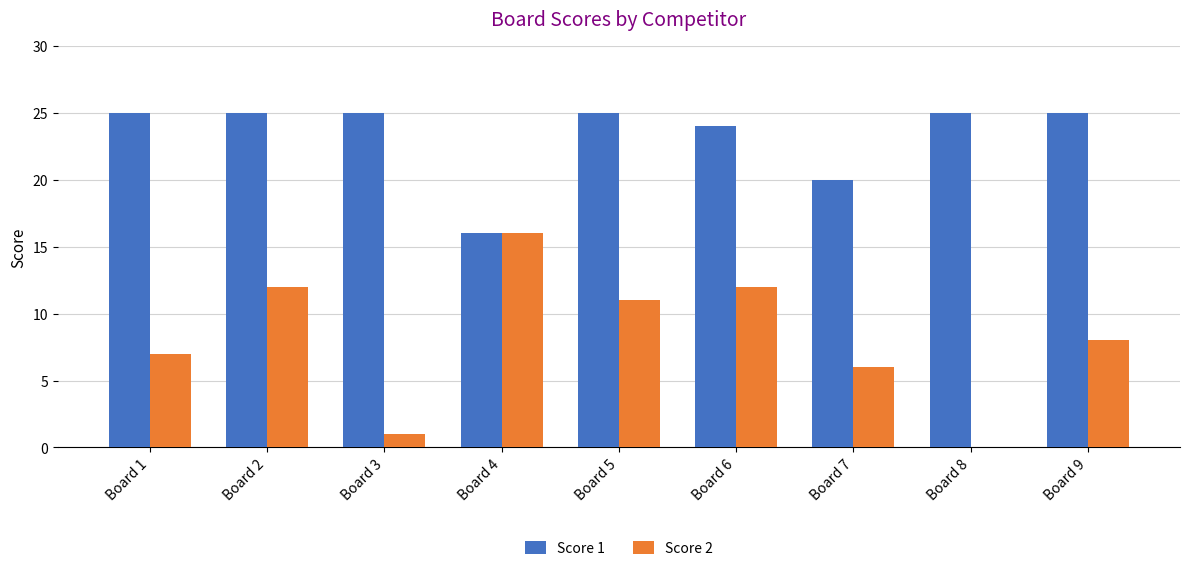

How many categories are shown in the chart?

9